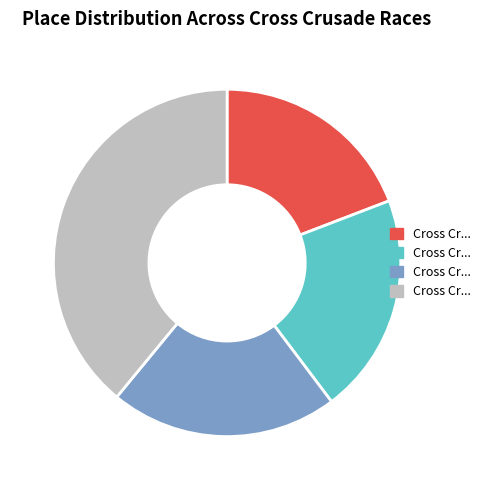

To the nearest percent, what is the combined percentage of Cross Crusade #1 and Cross Crusade - Horning's Hideout?

42%